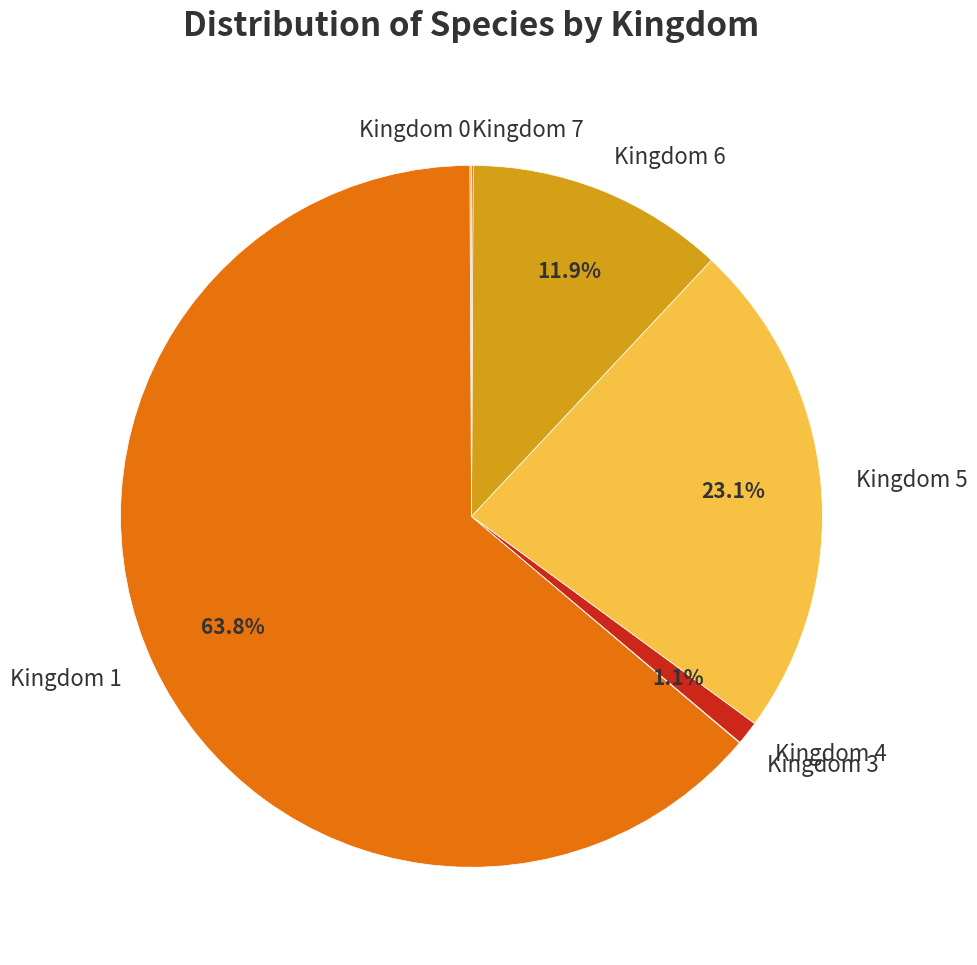

The Kingdom 5 slice represents 34% of the pie. True or false?

False